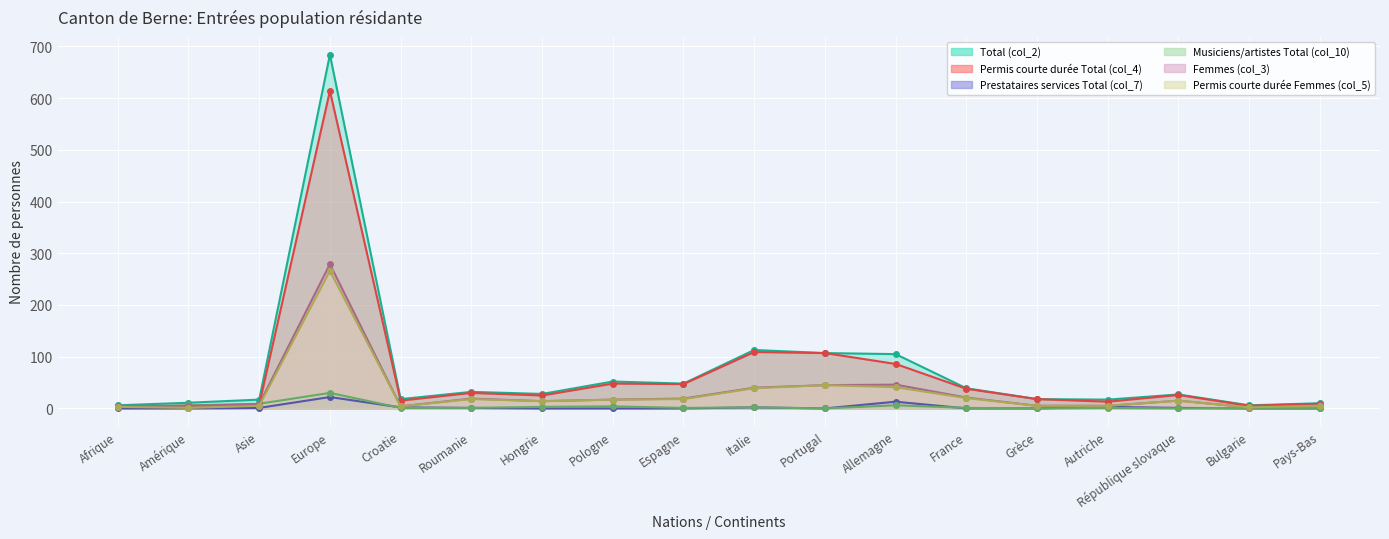

True or false: Musiciens/artistes Total (col_10) has more than 1 interior local peaks.

True